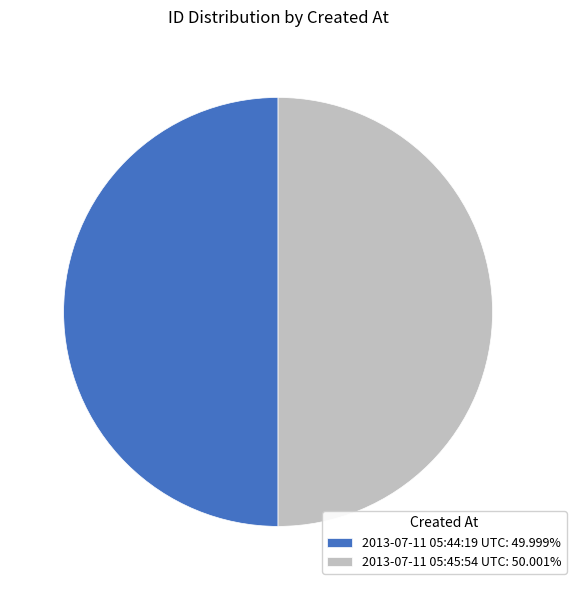

The 2013-07-11 05:44:19 UTC slice represents 50% of the pie. True or false?

True